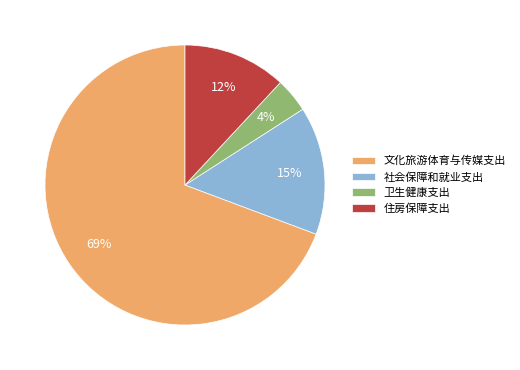

Which category has the biggest portion of the pie?

文化旅游体育与传媒支出